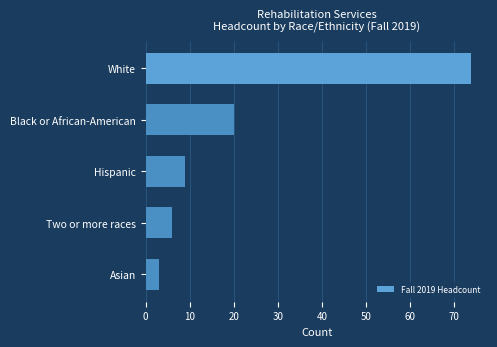

Reading bottom to top, transcribe all the data shown in this chart.

3	6	9	20	74